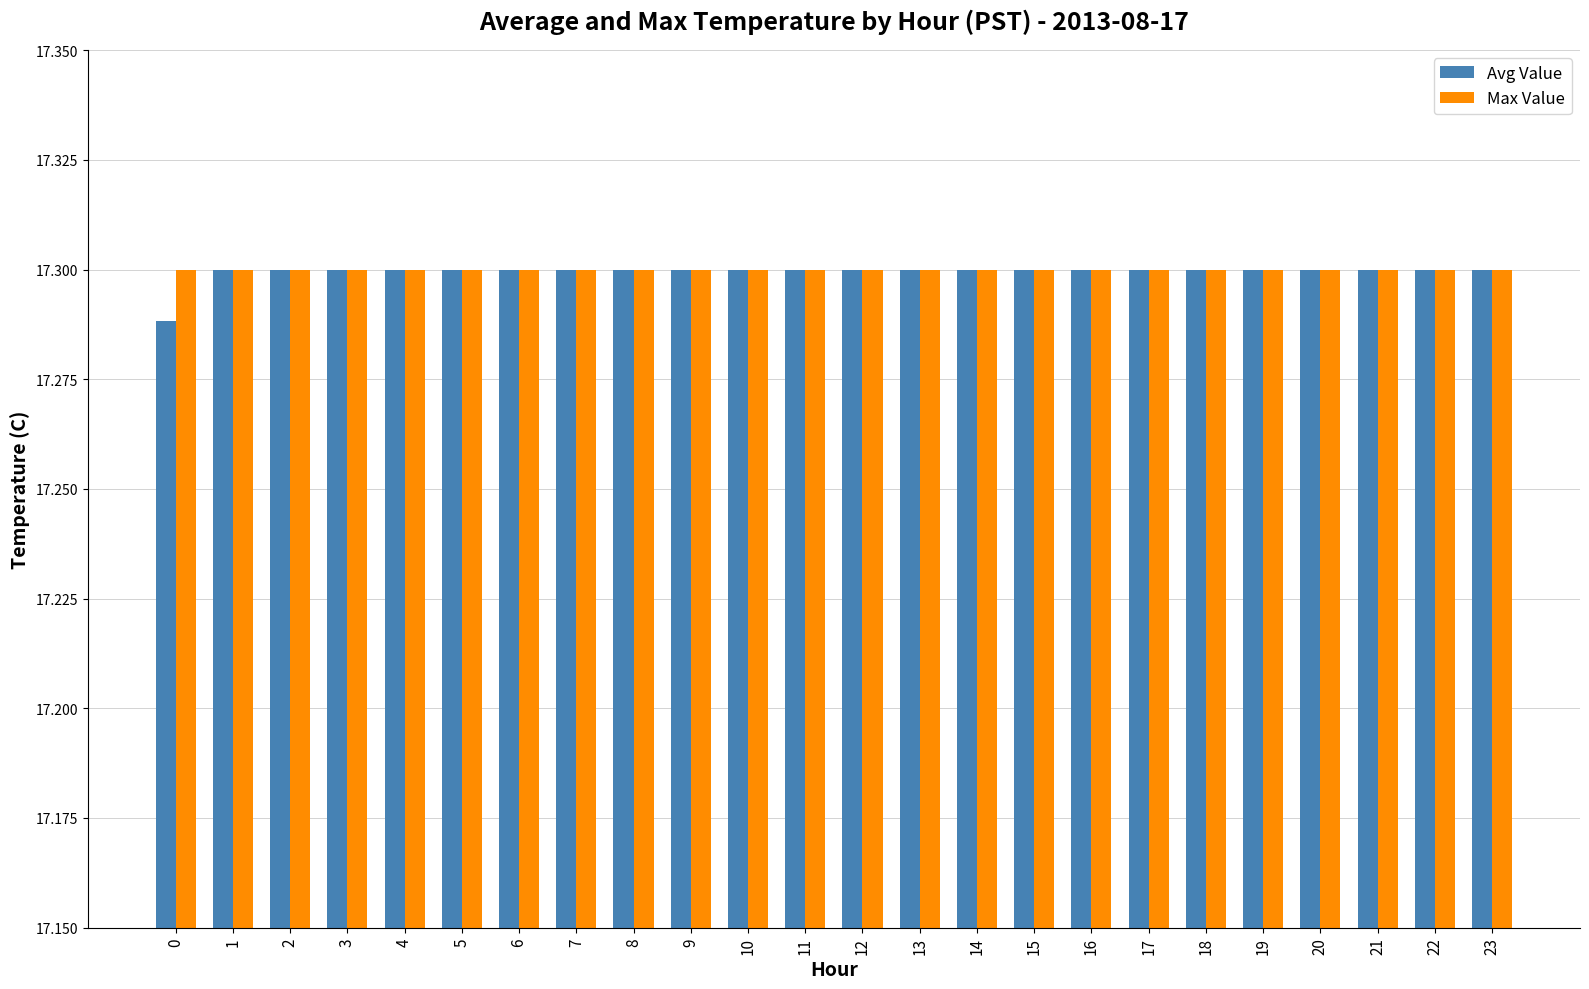

At how many categories does at least one series exceed 17?

24